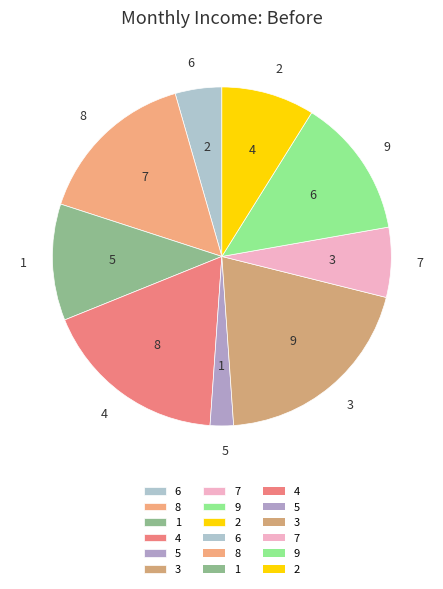

Does 7 account for over 50% of the chart?

No